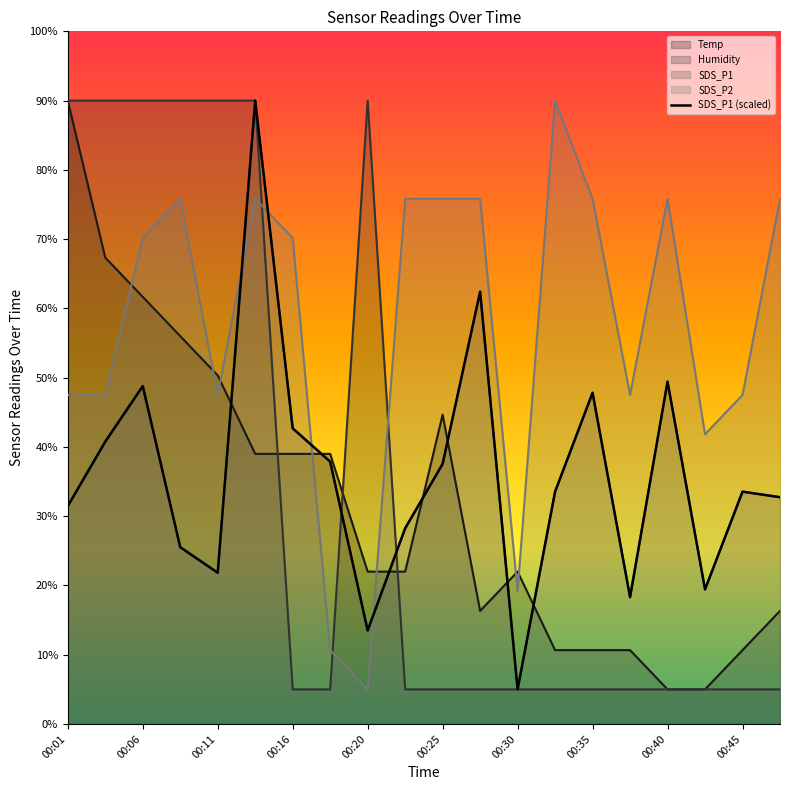

The value of SDS_P1 at 00:11 is 30.2. True or false?

False